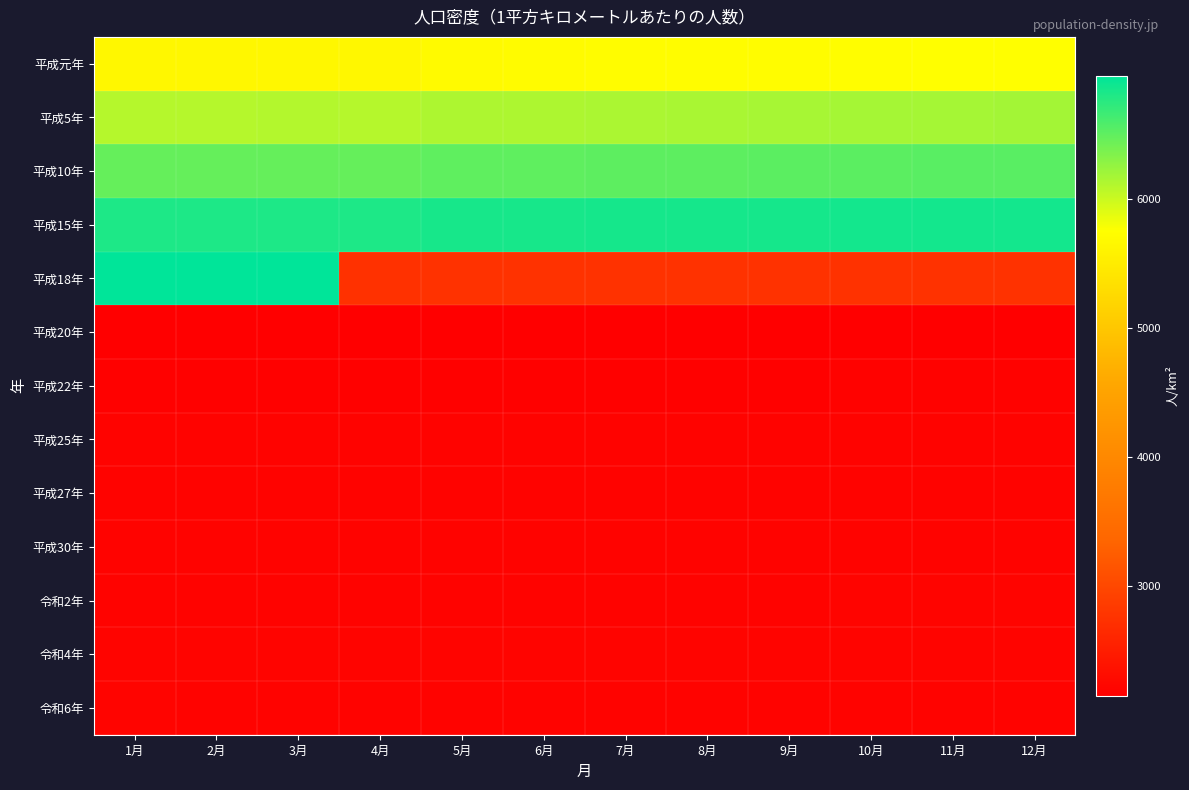

Between 3月 and 4月, which series saw the biggest shift?

平成18年